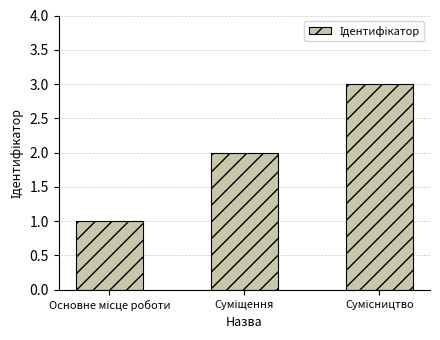

What is the sum of all values?

6